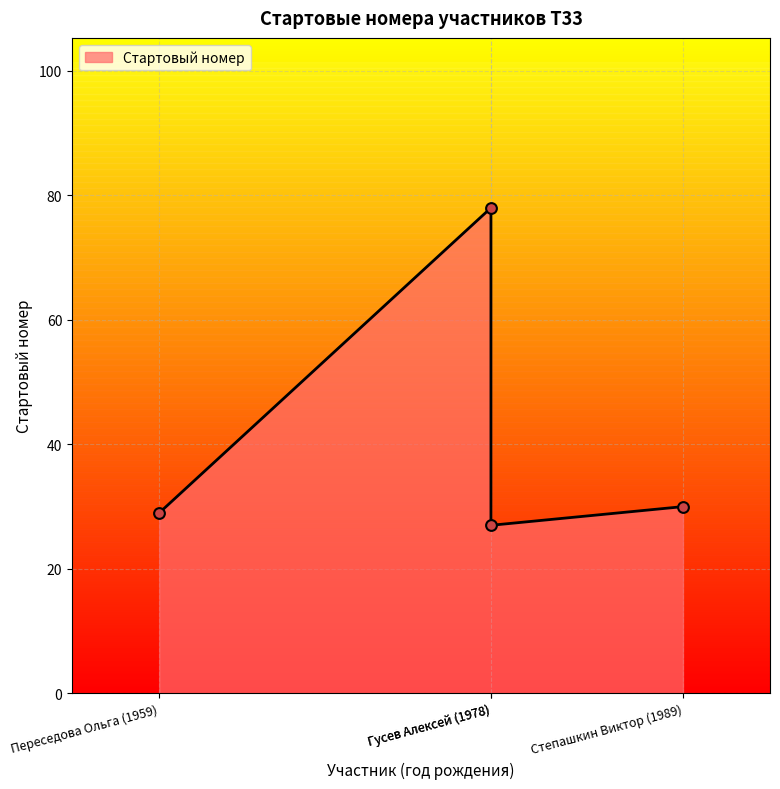

Which has a higher value, Гусев Алексей (1978) or Степашкин Виктор (1989)?

Гусев Алексей (1978)